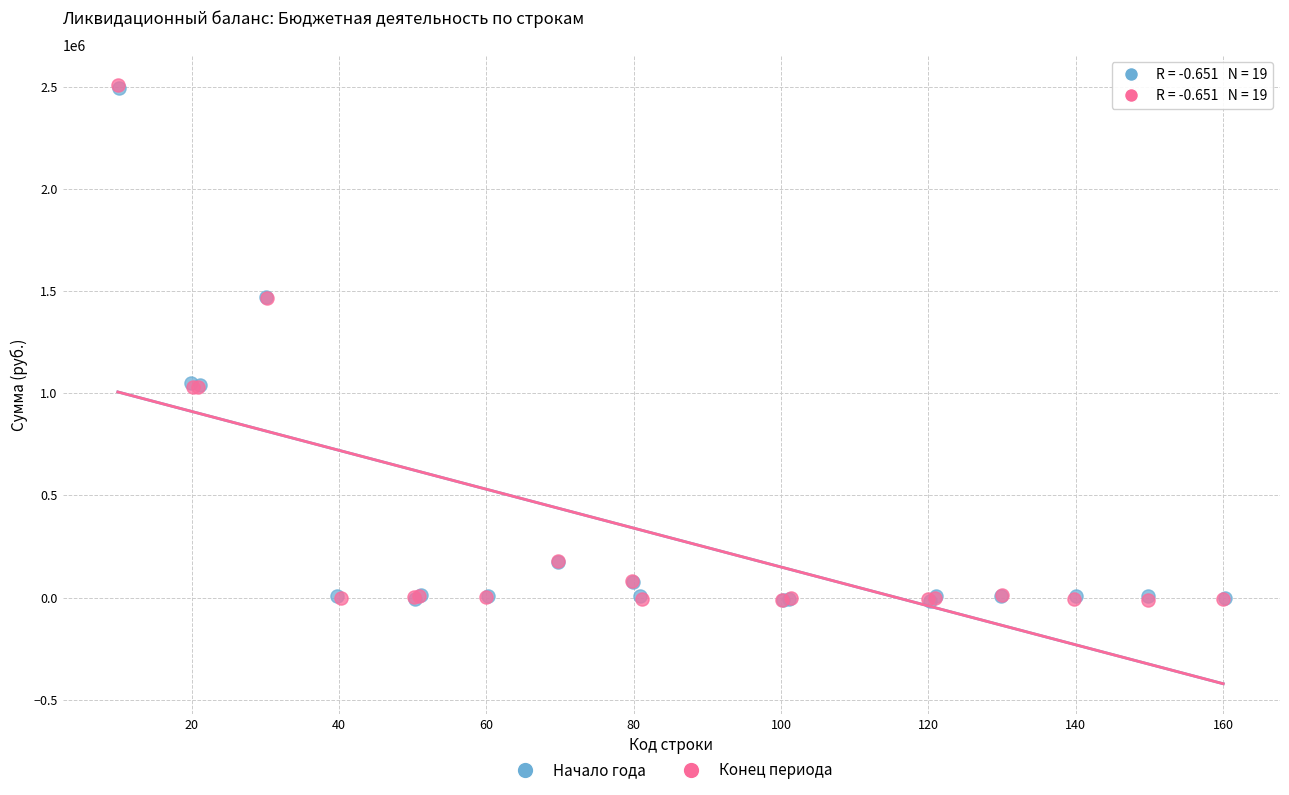

What are all the series names shown in the legend?

Начало года, Конец периода